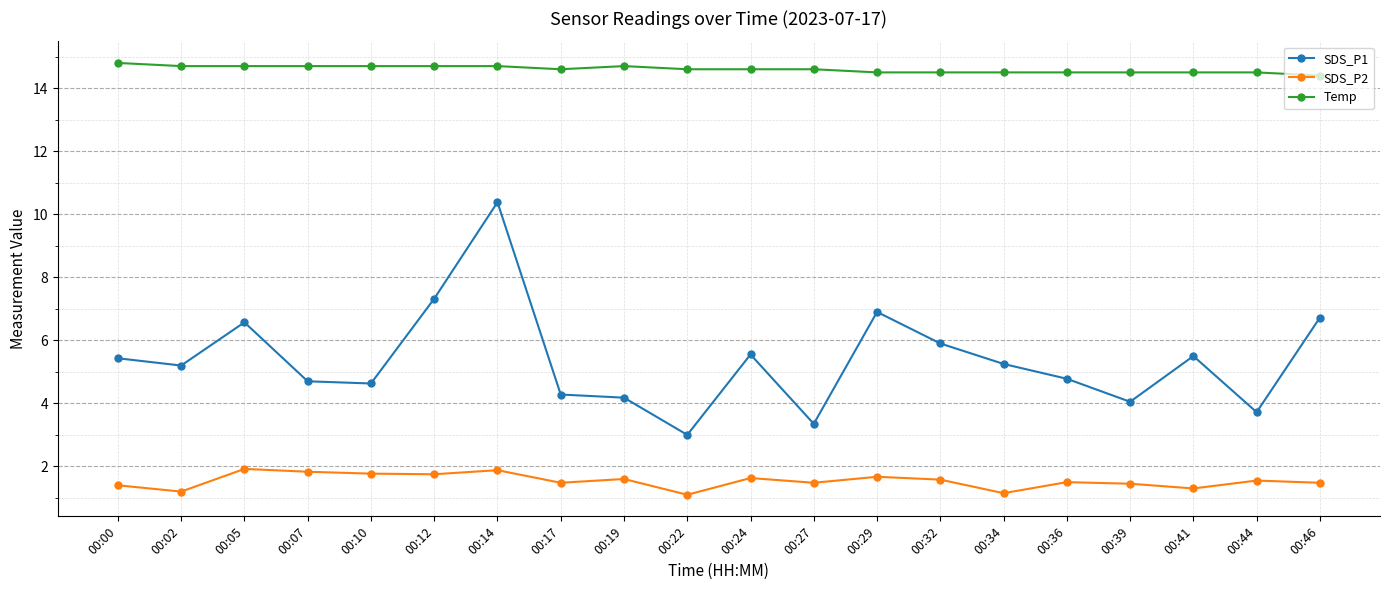

Which series has the largest total across all categories?

Temp